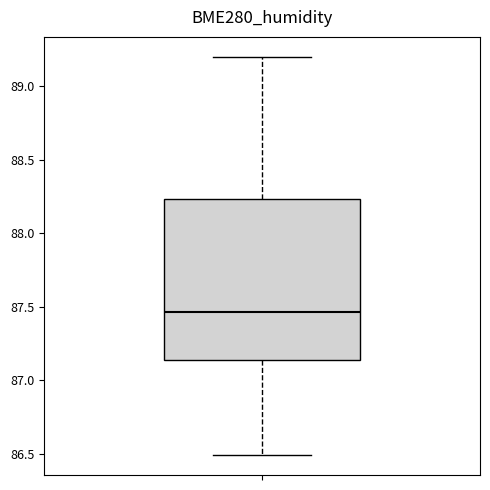

Transcribe this box plot: give where the median line is, the range the box spans, and where the two whiskers end, as read against the y-axis. The values are not printed on the chart, so give them approximately, as read against the axis.

median 87.45, box 87.15 to 88.25, whiskers 86.50 to 89.20